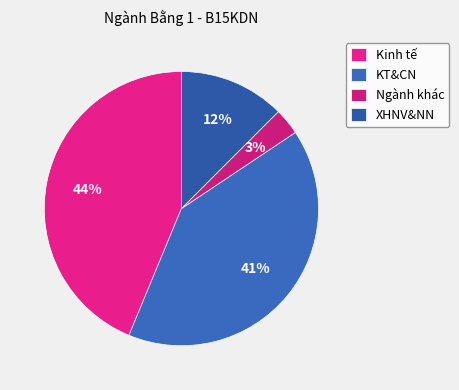

The Kinh tế slice represents 44% of the pie. True or false?

True